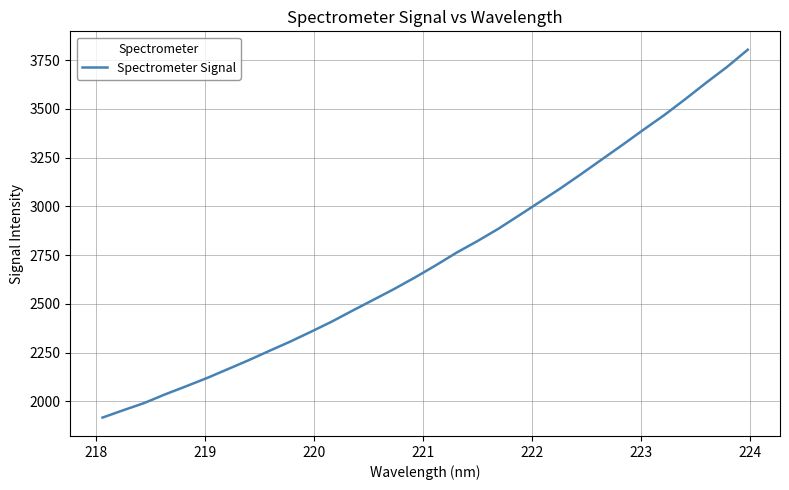

What is the maximum value shown in the chart?

3803.7